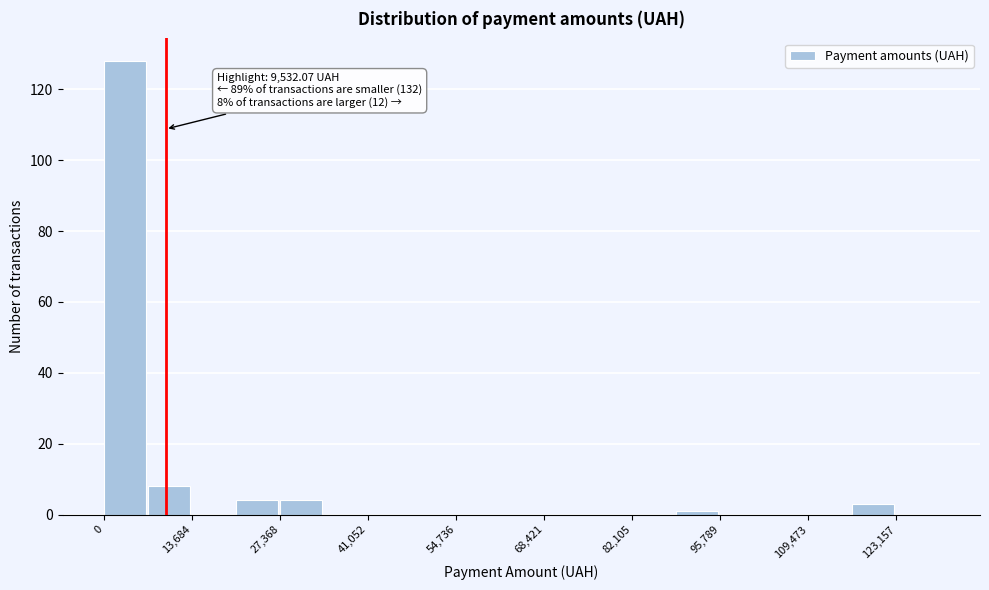

Read against the x-axis, roughly where is the centre of the tallest bar?

4000